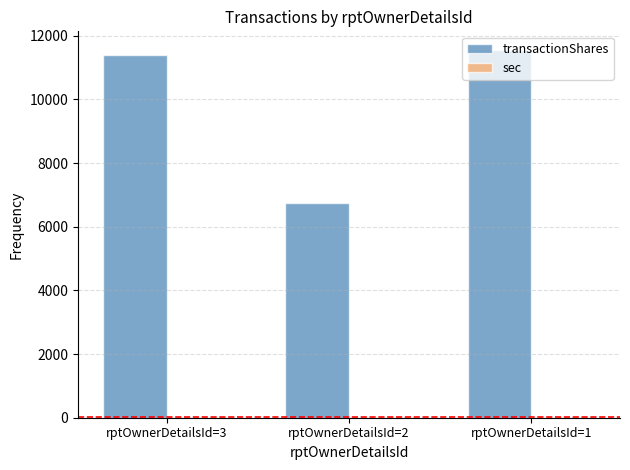

What is the sum of the transactionShares values at rptOwnerDetailsId=3 and rptOwnerDetailsId=1?

22958